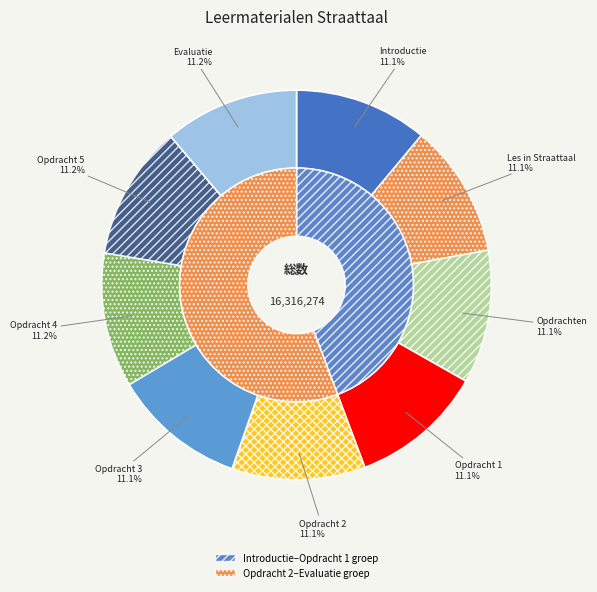

Which category has the biggest portion of the pie?

Evaluatie